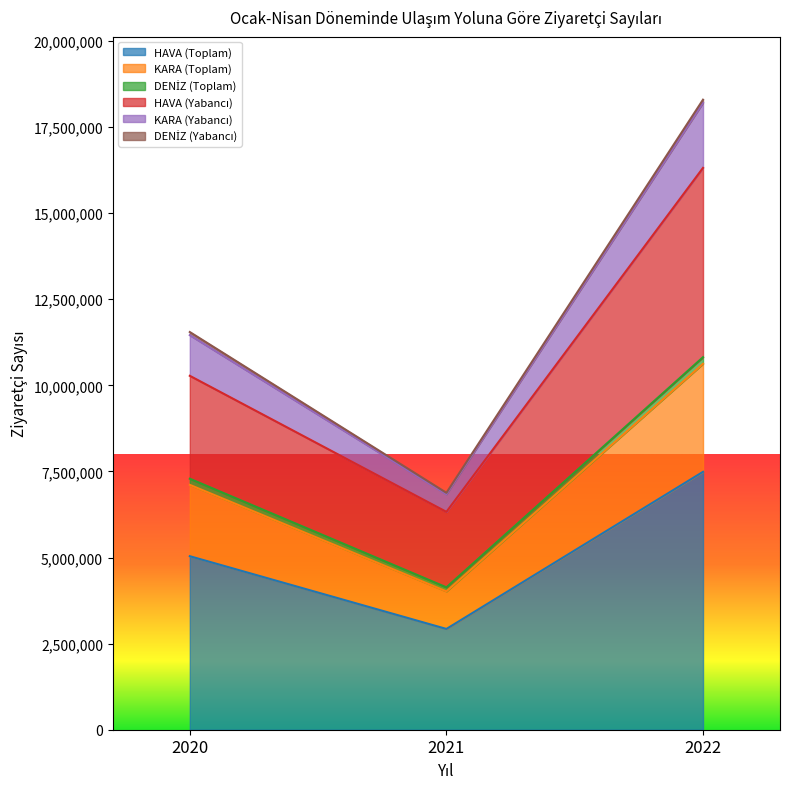

True or false: HAVA (Toplam) has a value of 2539058 at 2020.

False